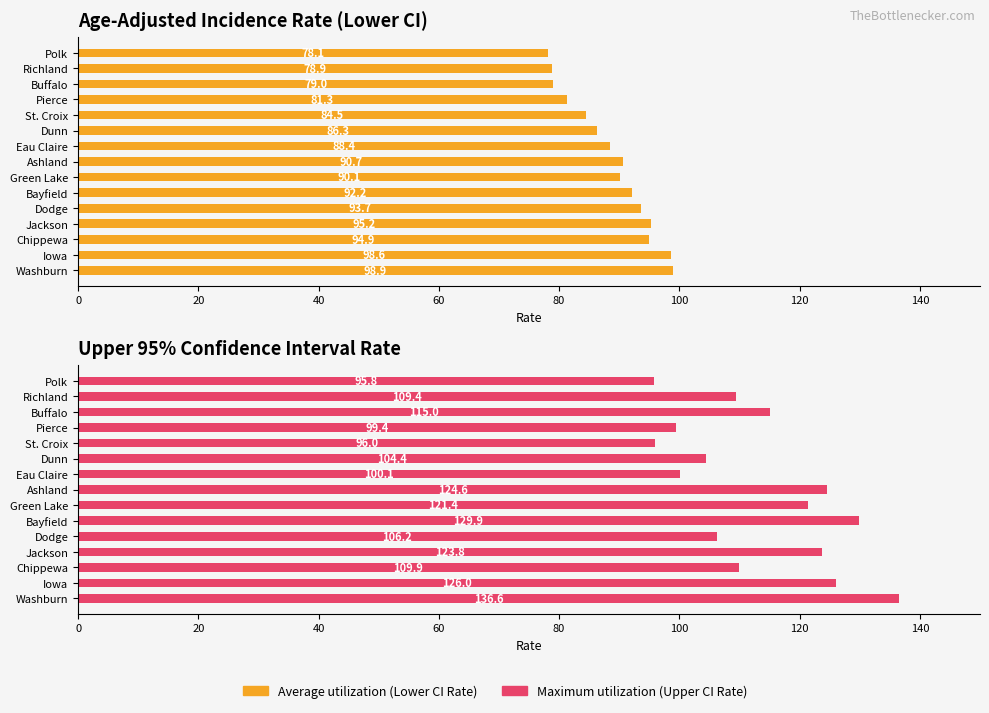

Count the number of data series in this chart.

2